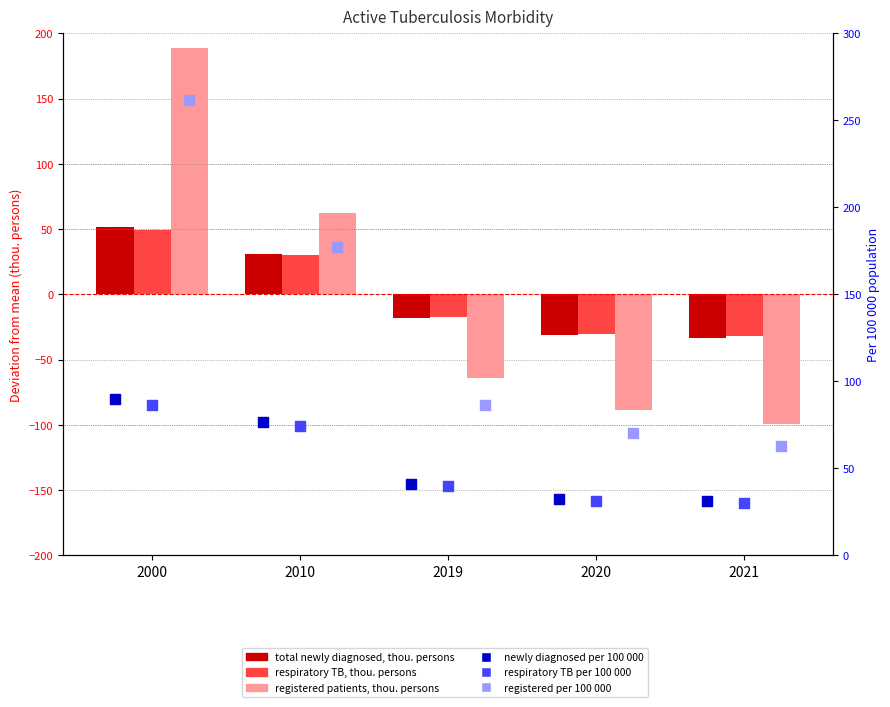

Which series reaches the minimum Y coordinate?

registered patients, thou. persons